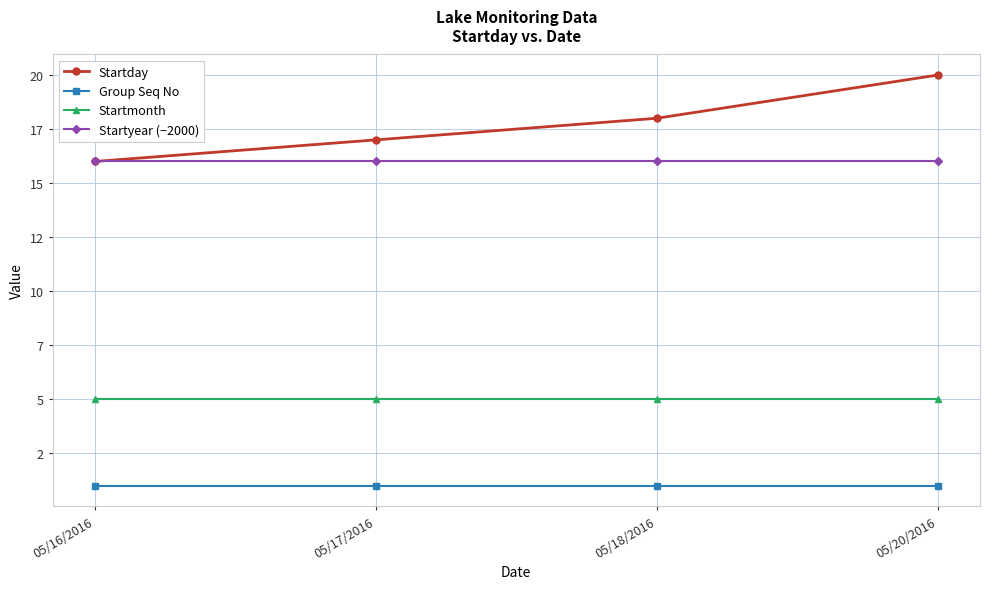

Between 05/16/2016 and 05/18/2016, which series saw the biggest shift?

Startday